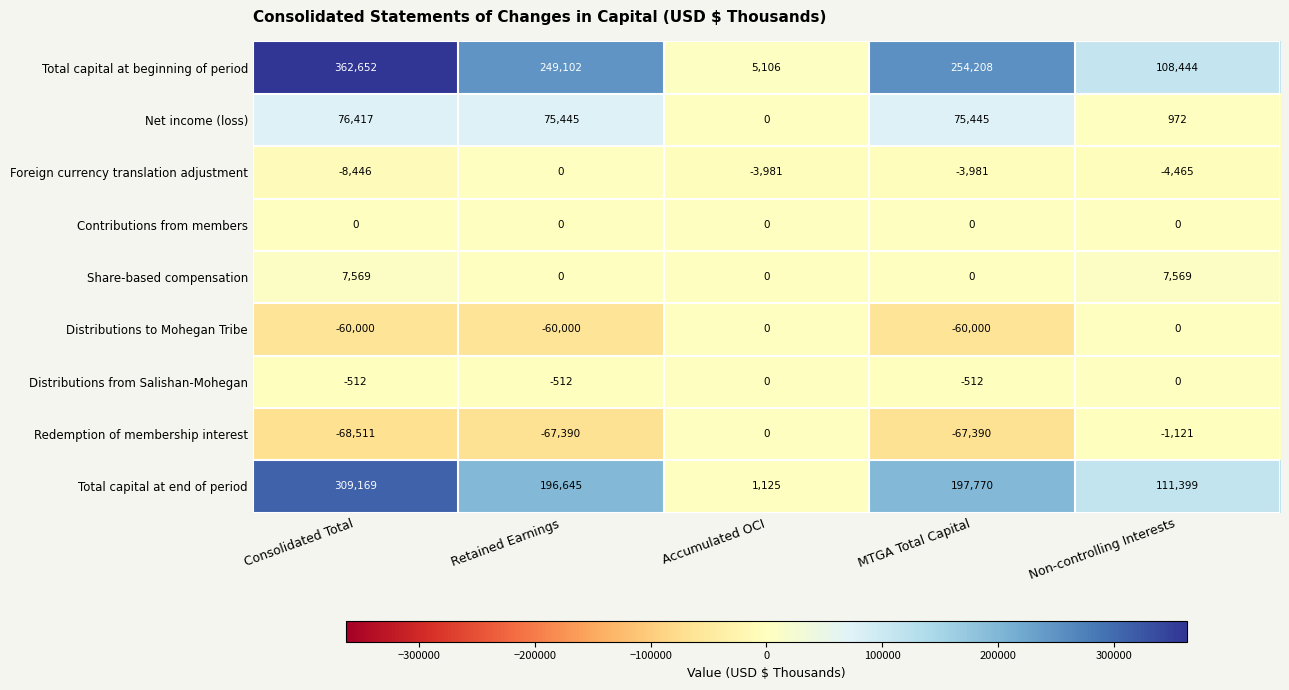

What is the smallest value displayed?

-68511